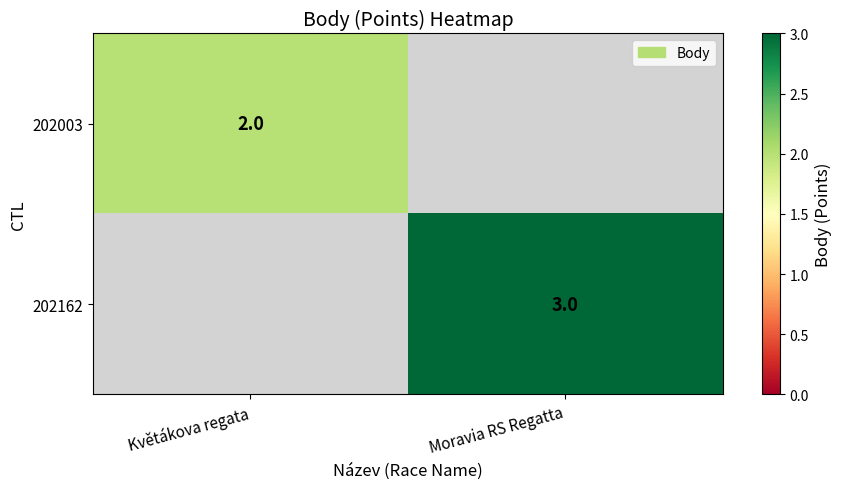

What is the maximum value shown in the chart?

3.0